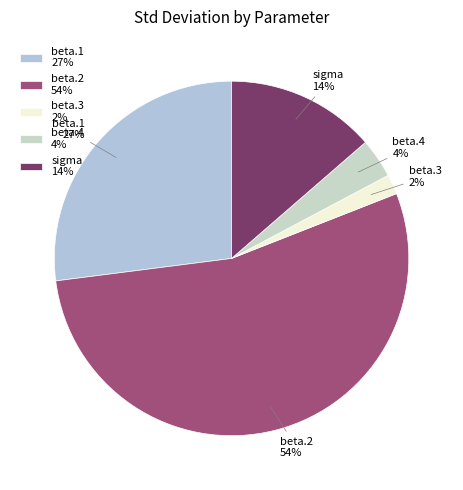

Is the sum of beta.4 and beta.2 greater than half?

Yes